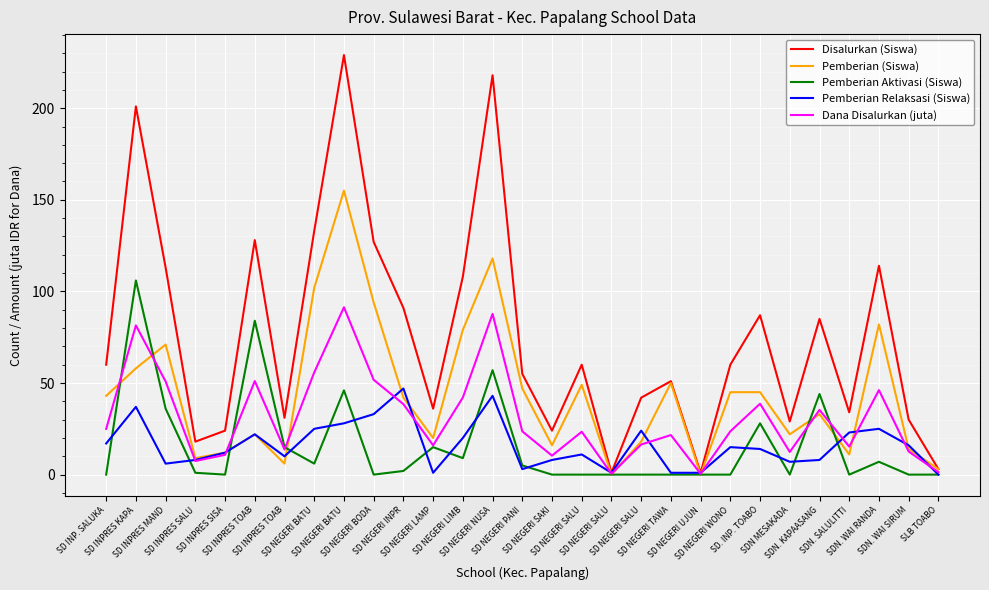

At how many categories does at least one series exceed 116?

6